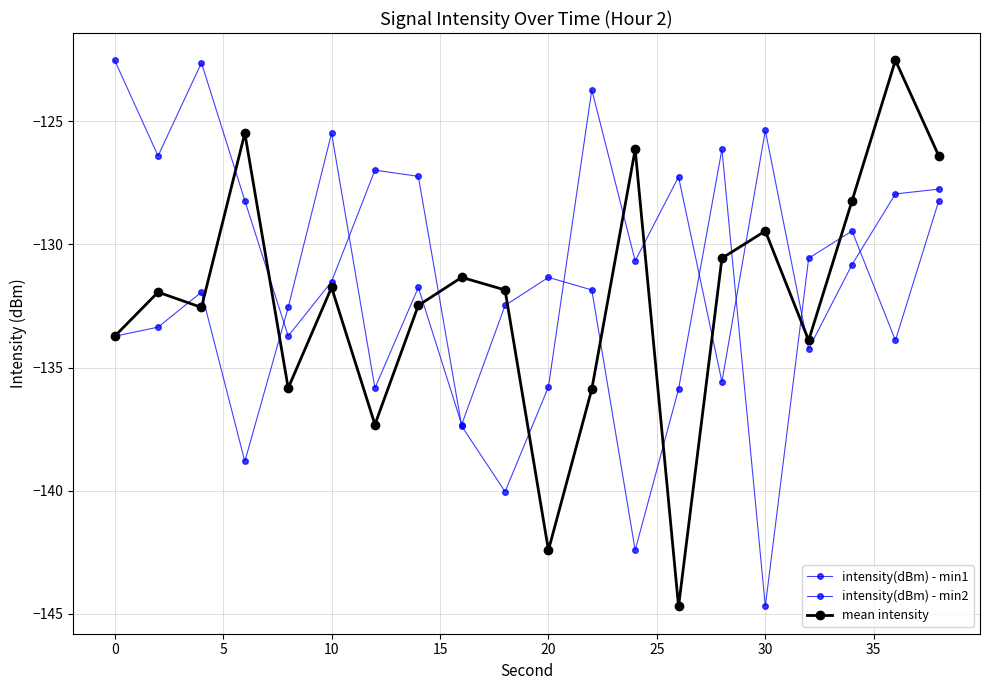

Does the chart have visible grid lines?

Yes